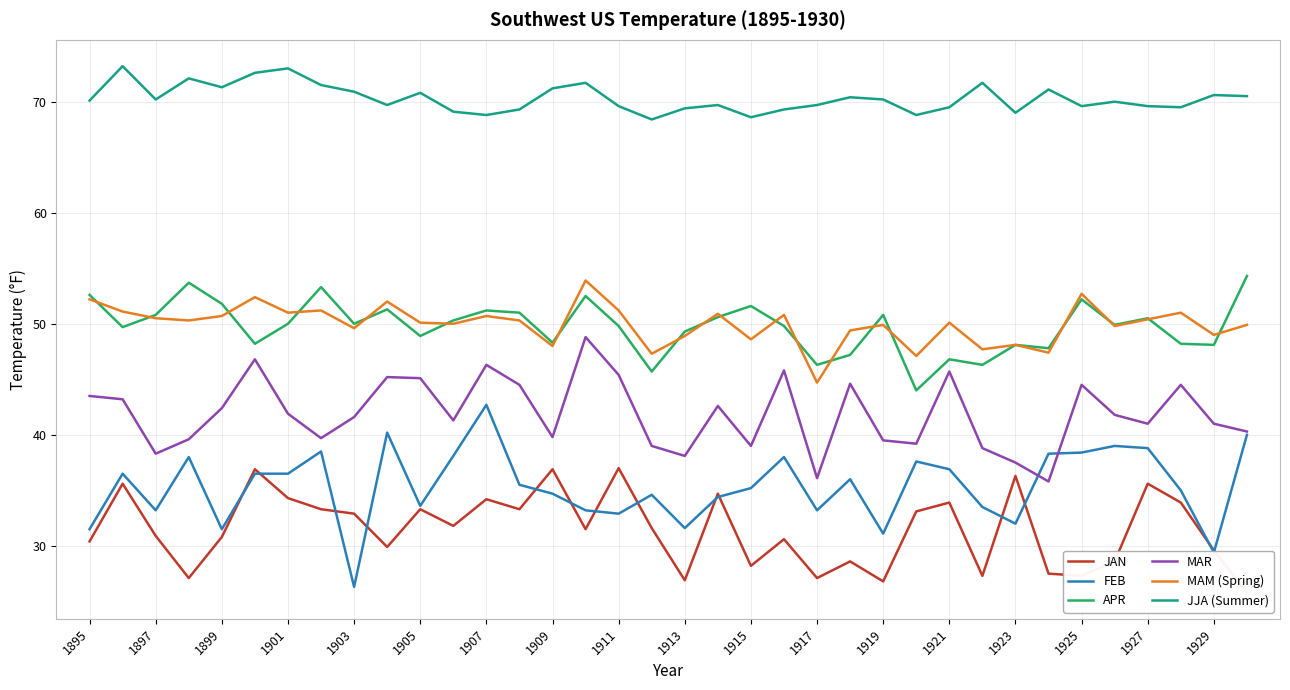

True or false: MAM (Spring) and FEB cross at least once.

False